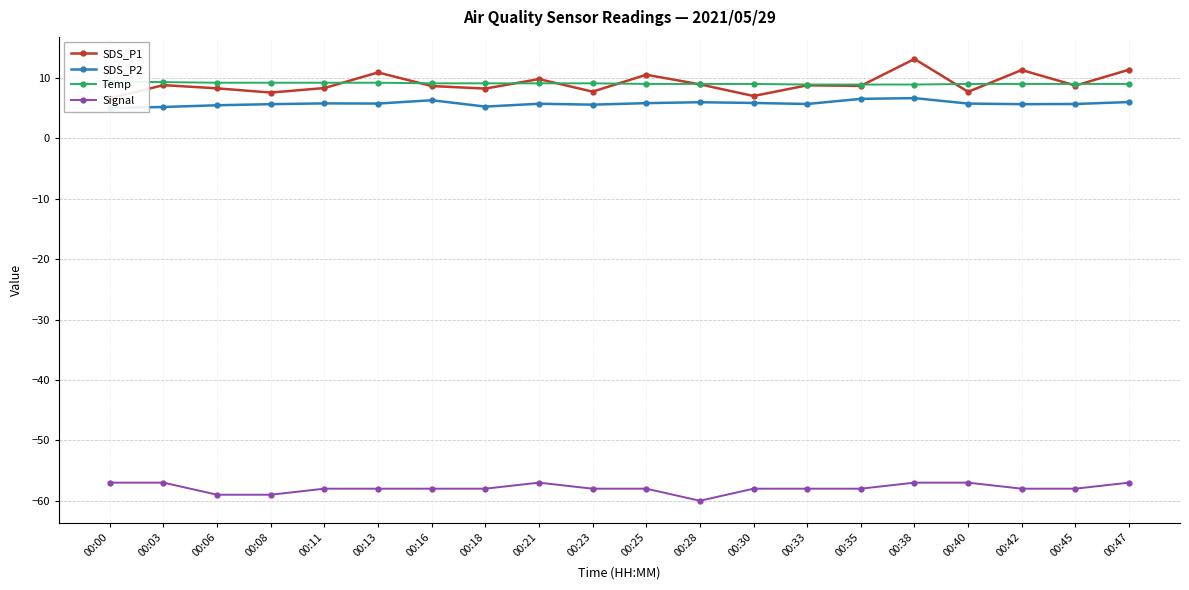

Is the value of SDS_P1 at 00:35 greater than the value of SDS_P2 at 00:35?

Yes